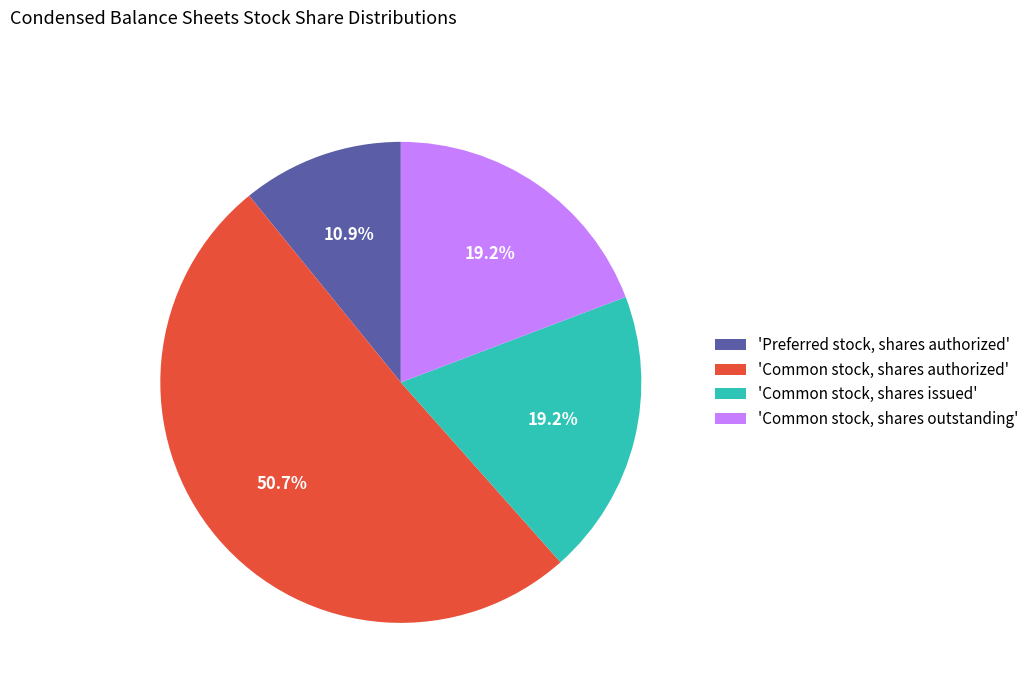

Which category has the smallest portion of the pie?

'Preferred stock, shares authorized'